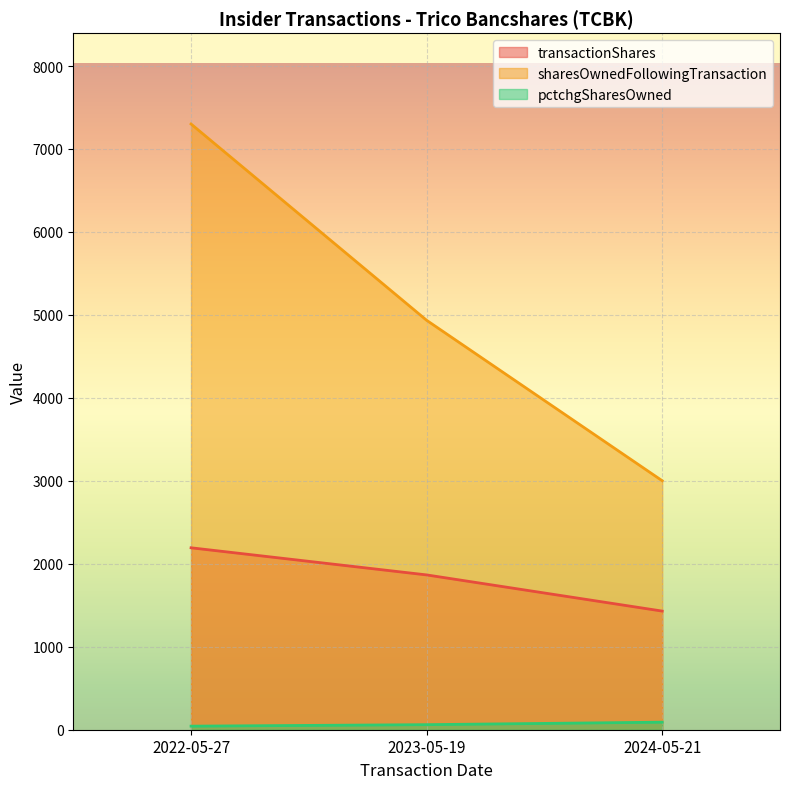

What is the smallest value displayed?

43